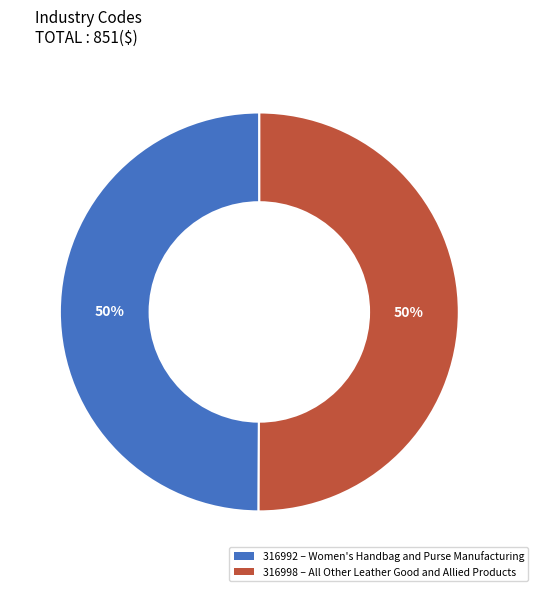

Do 316992 and 316998 together represent more than half of the pie?

Yes